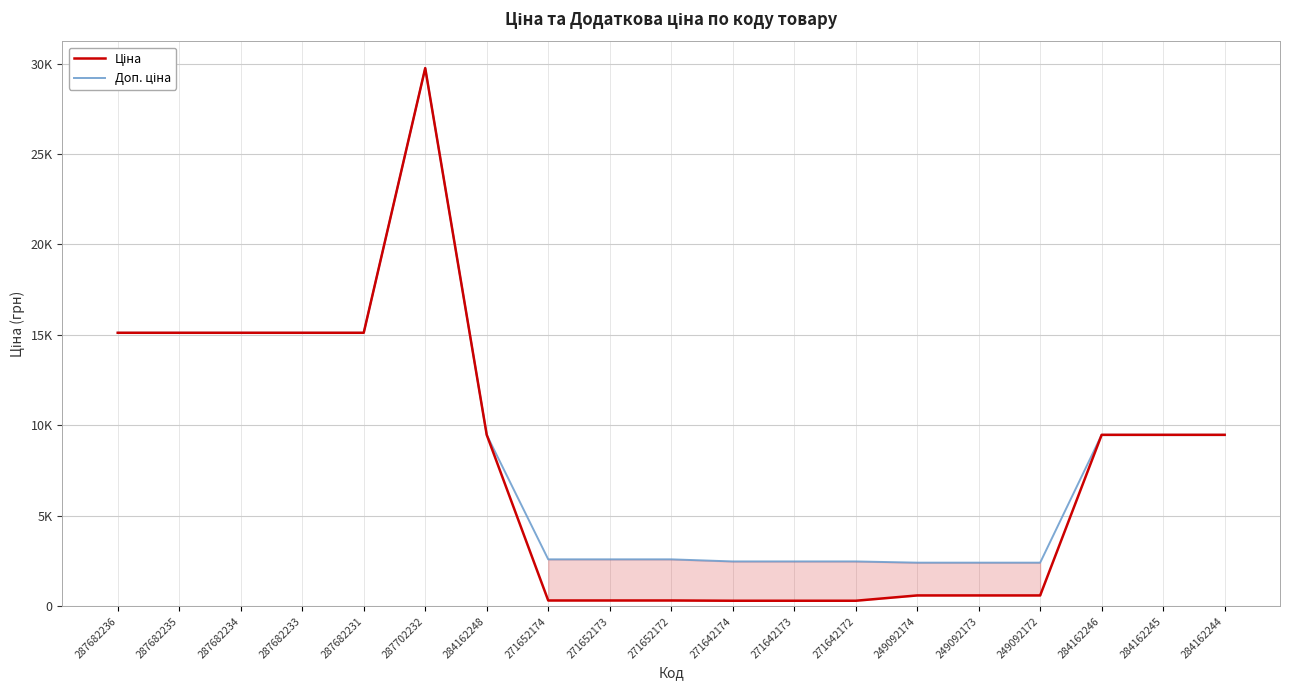

Count the number of categories in the chart.

19